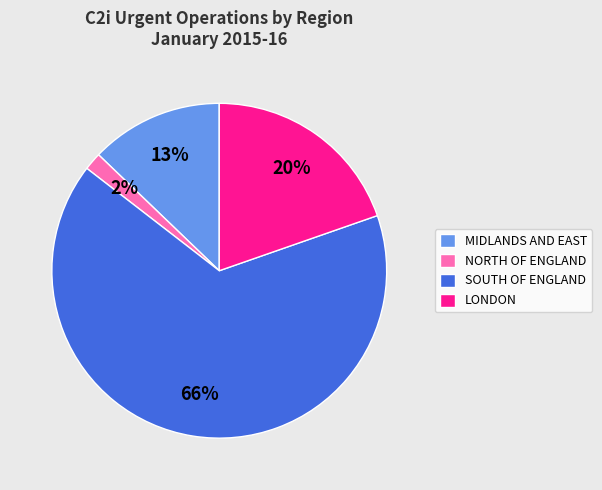

Is there a majority slice in this chart?

Yes